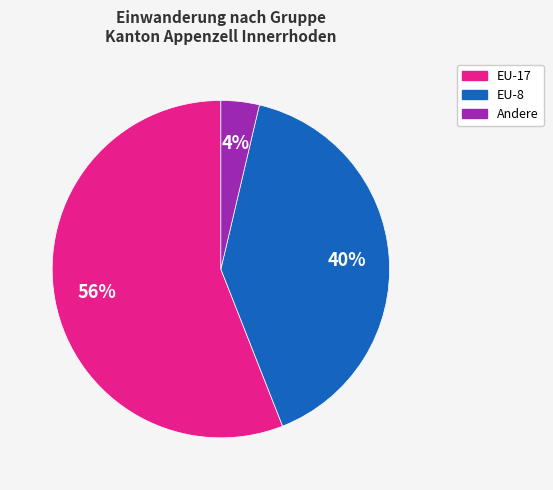

To the nearest percent, what is the difference between the largest and smallest slice percentages?

52%